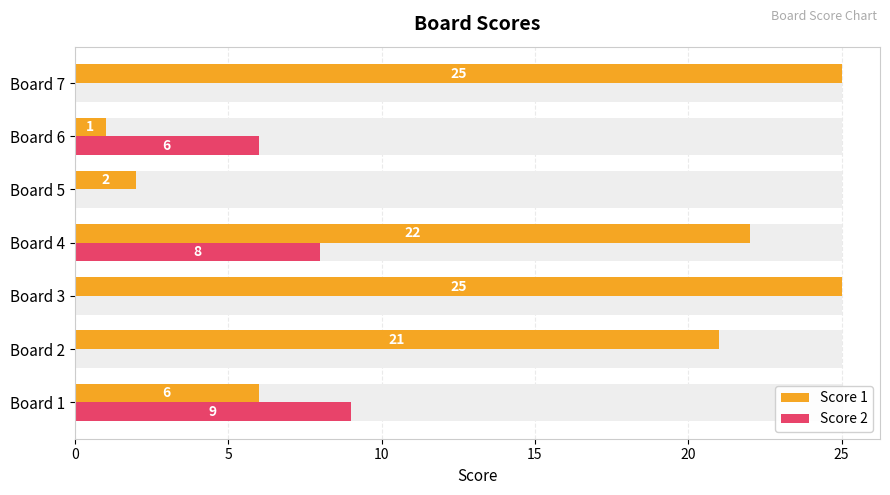

Rank the series by their maximum value, from lowest to highest.

Score 2, Score 1